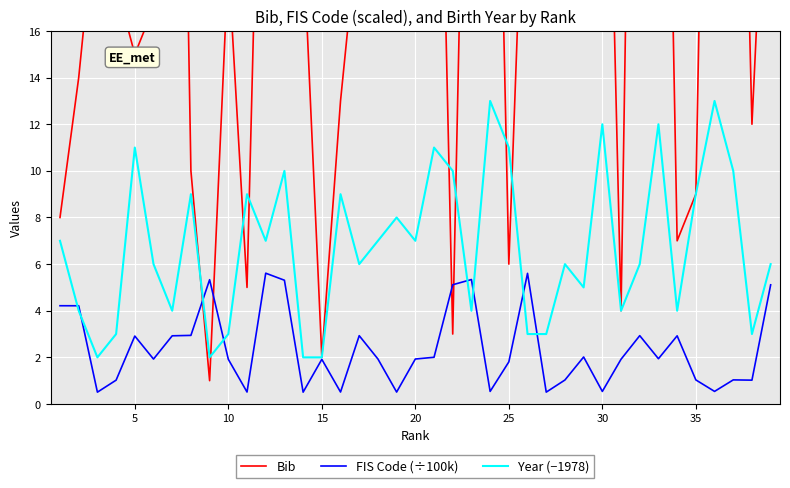

List the series in order of their overall mean, highest first.

Bib, Year (−1978), FIS Code (÷100k)